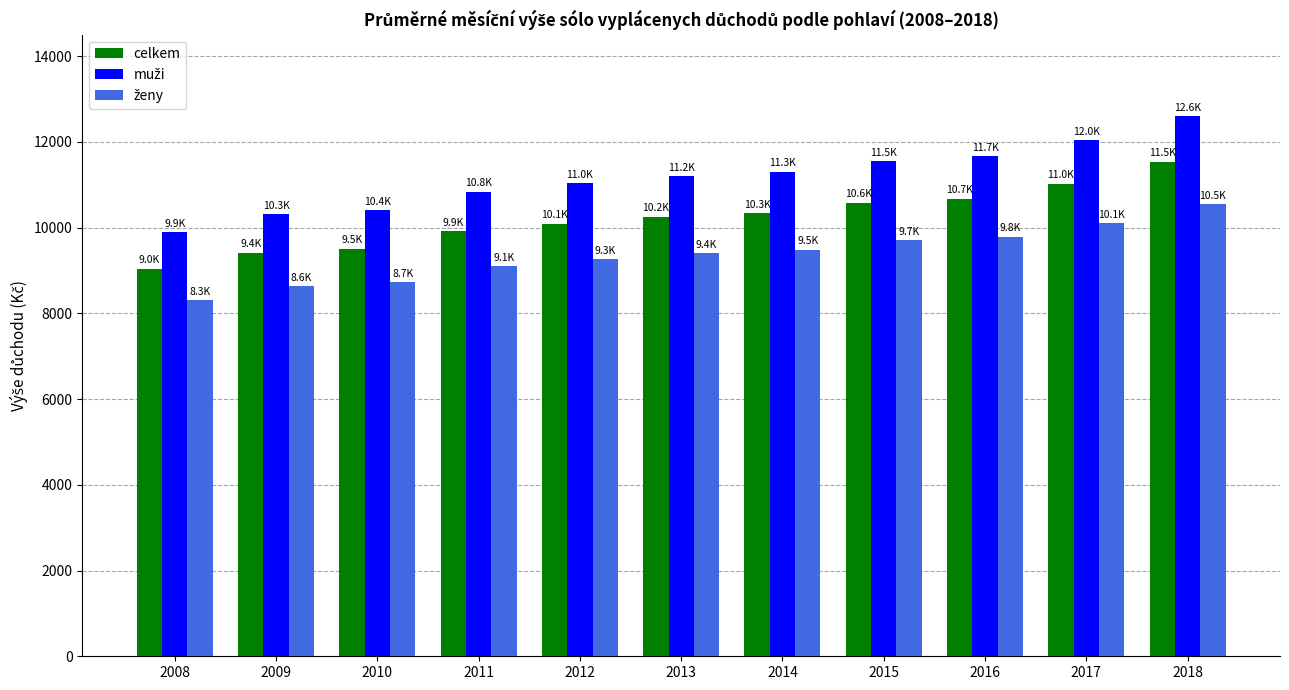

What is the difference between the maximum and minimum values in the celkem series?

2499.9